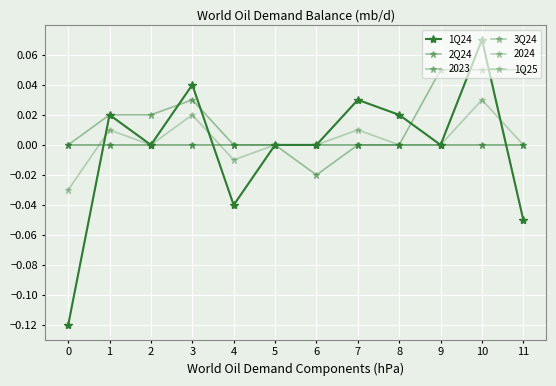

Between which two adjacent categories do 1Q25 and 3Q24 first intersect?

0 and 1